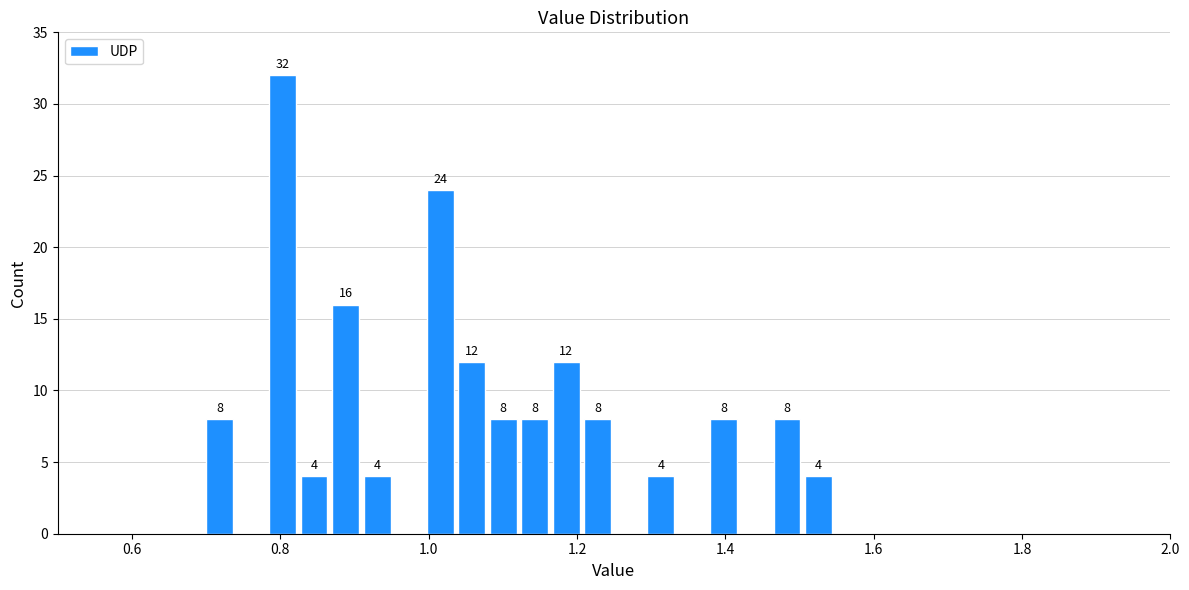

Read against the x-axis, roughly where is the centre of the tallest bar?

0.80